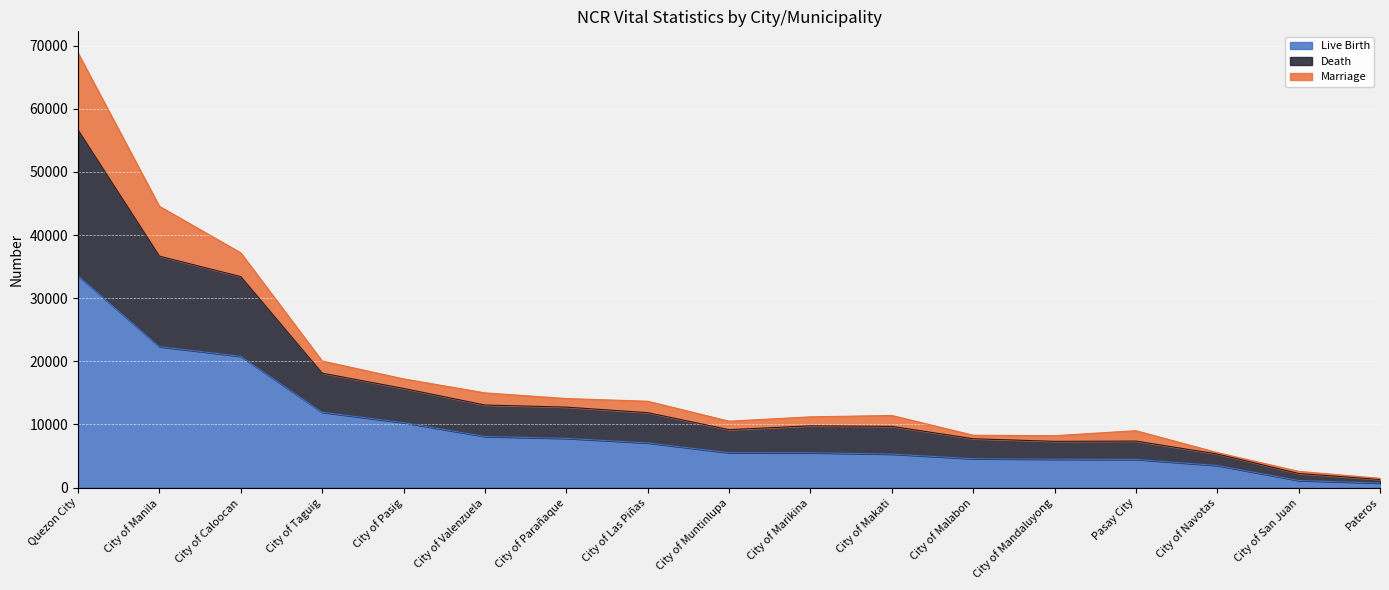

Which has a higher value, Pasay City or City of San Juan?

Pasay City